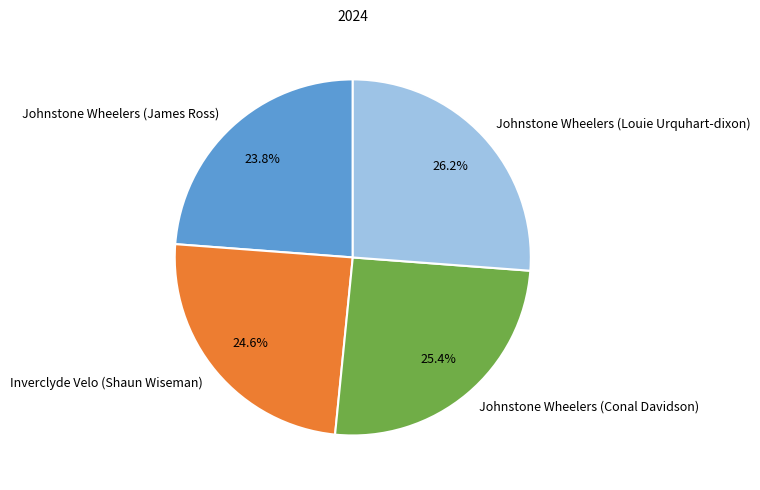

To the nearest percent, what is the difference between the Inverclyde Velo (Shaun Wiseman) and Johnstone Wheelers (Conal Davidson) slice percentages?

1%